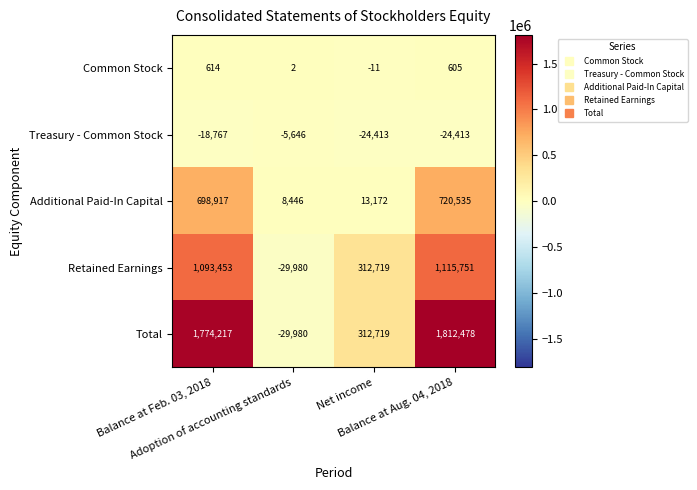

What is the maximum value shown in the chart?

1812478